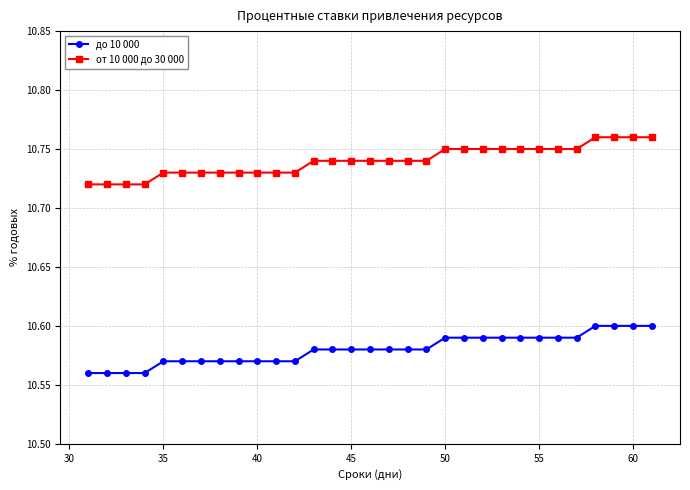

At how many categories does at least one series exceed 10?

31